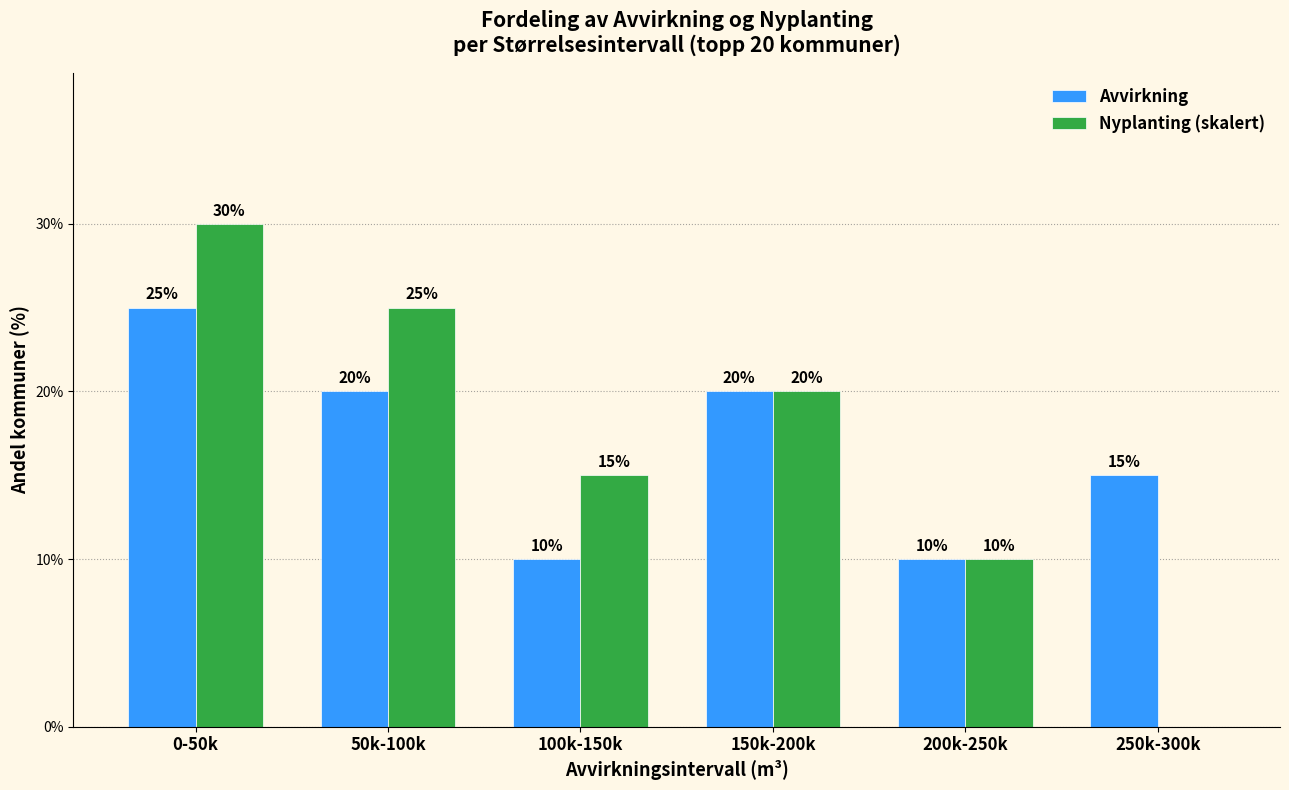

Reading left to right, list all the values displayed in this chart.

Avvirkning: 0-50k=25	50k-100k=20	100k-150k=10	150k-200k=20	200k-250k=10	250k-300k=15
Nyplanting (skalert): 0-50k=30	50k-100k=25	100k-150k=15	150k-200k=20	200k-250k=10	250k-300k=0